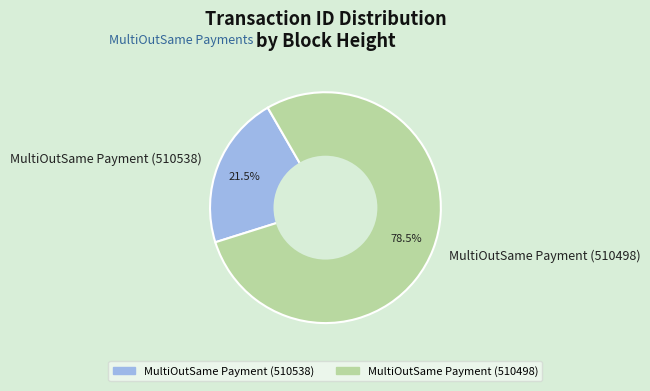

How many segments does this pie chart have?

2